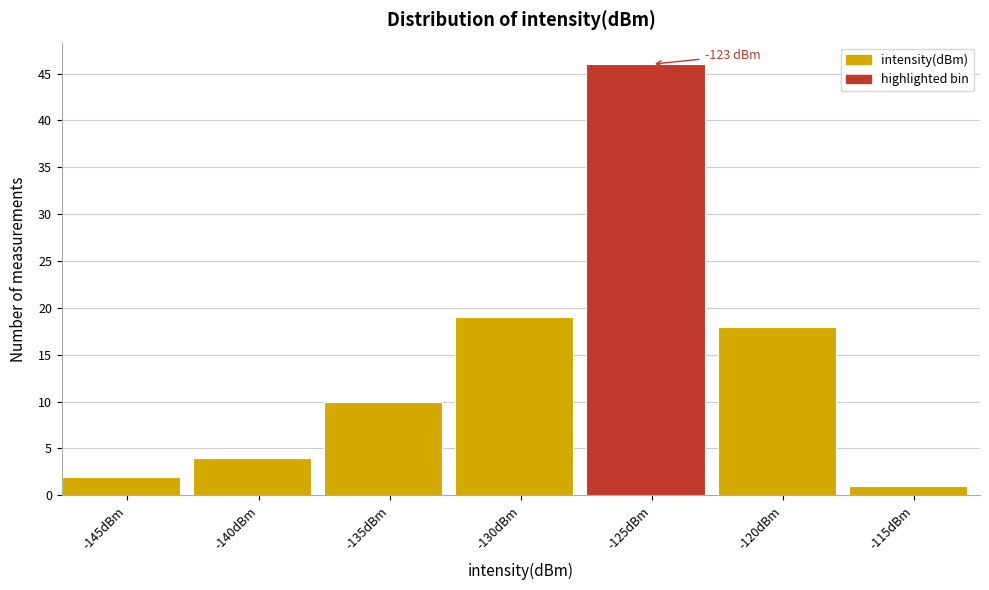

Reading right to left, extract all data points from this chart.

1	18	46	19	10	4	2